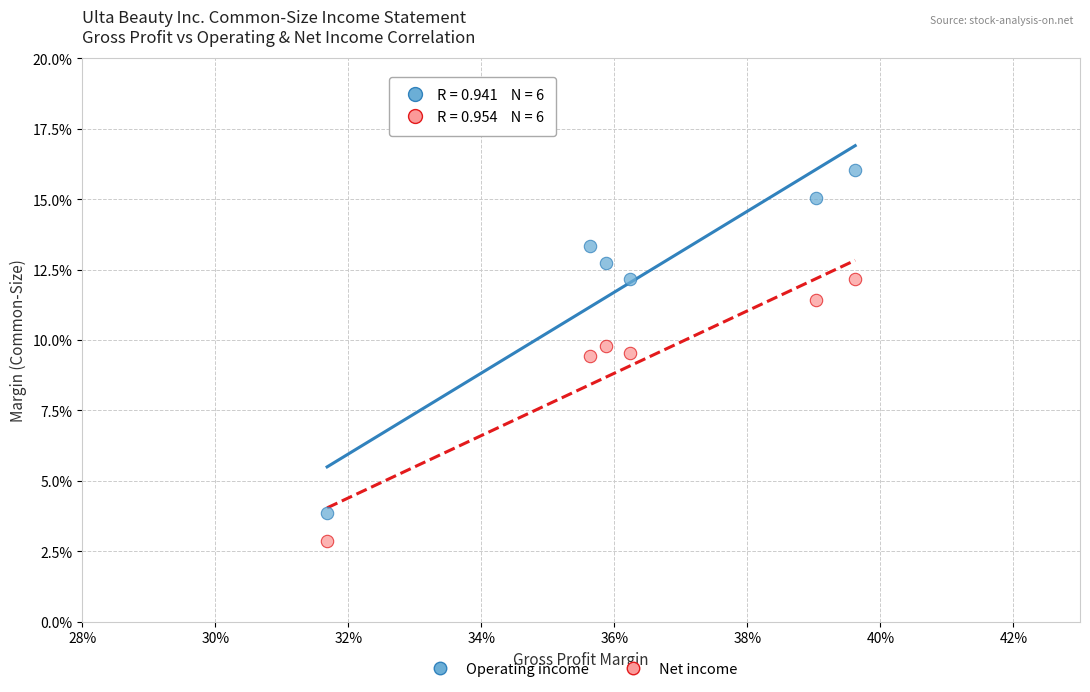

What are all the series names shown in the legend?

Operating income, Net income